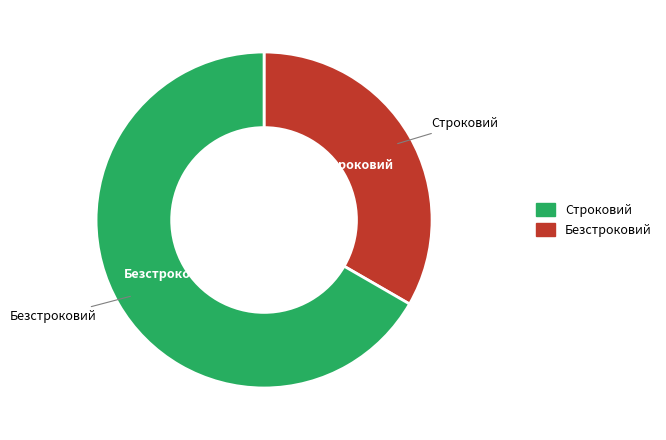

Which slice is the smallest?

Строковий